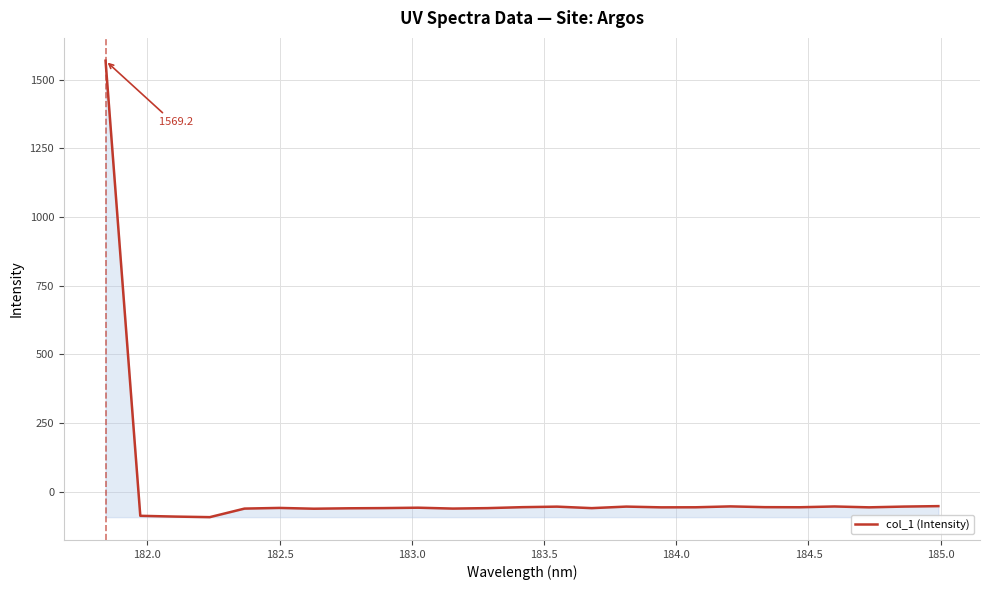

What is the smallest value displayed?

-92.8